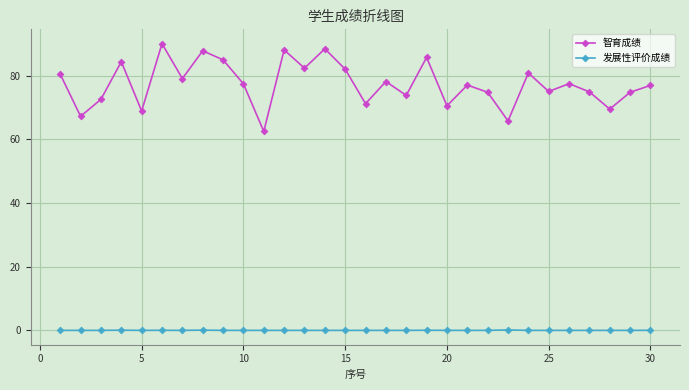

Which series has the widest spread of values?

智育成绩